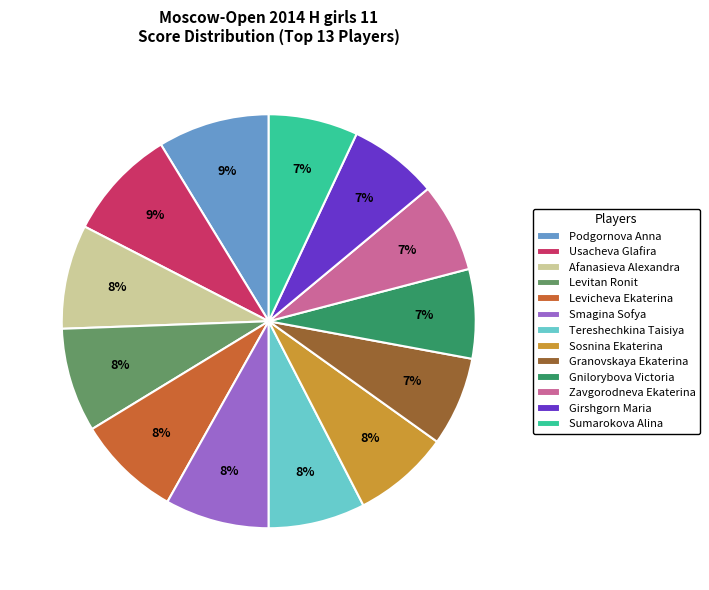

Is the sum of Smagina Sofya and Girshgorn Maria greater than half?

No